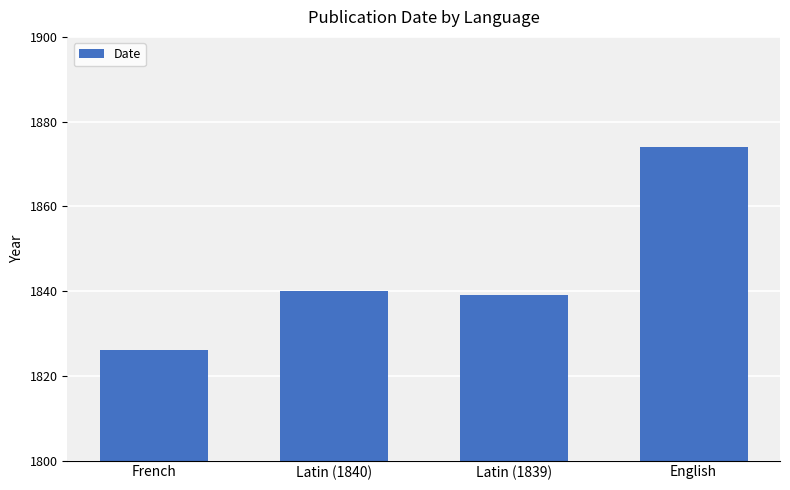

At which category does the chart reach its minimum across all series?

French